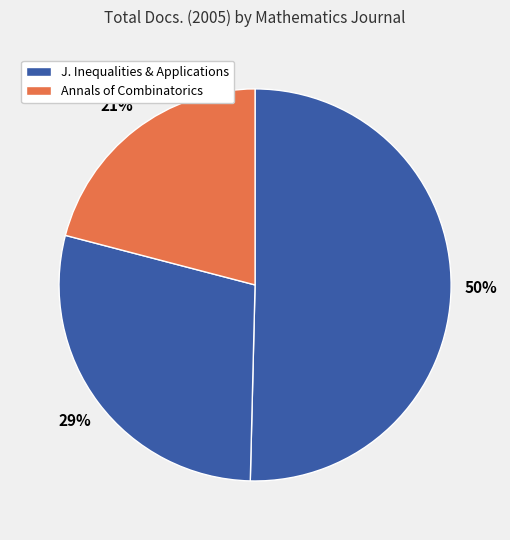

Which slice is the largest?

Journal of Inequalities and Applications